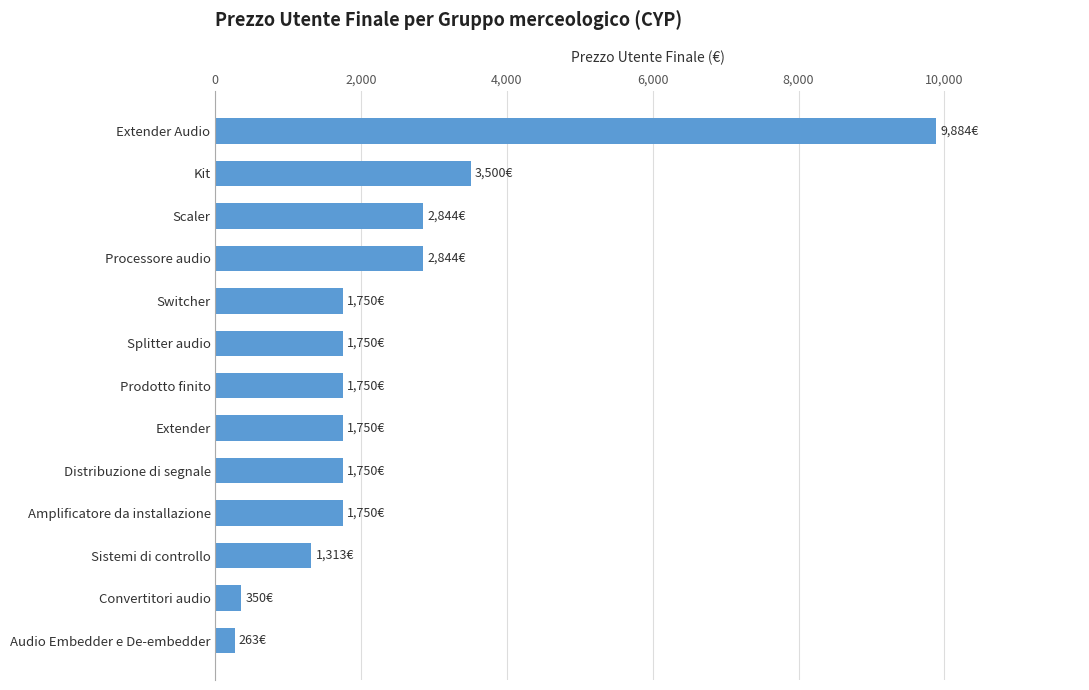

What is the label of the 9th bar from the top?

Distribuzione di segnale